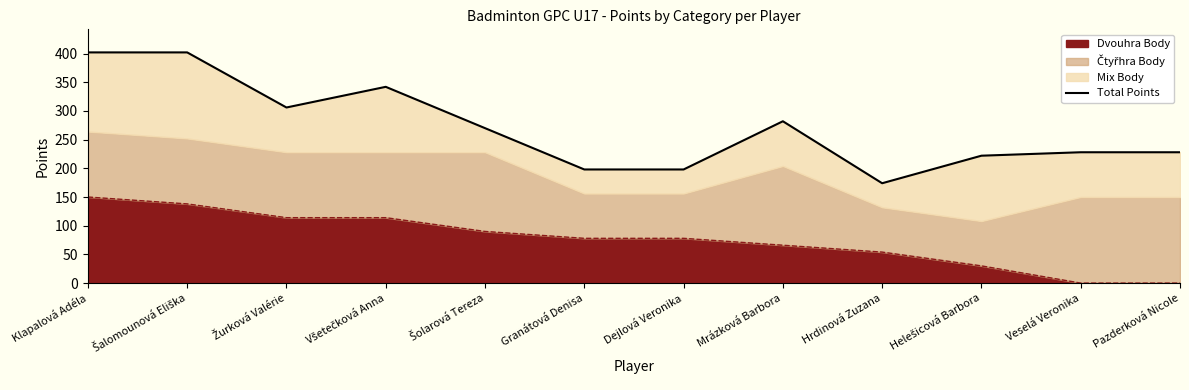

How many points are lower than both their immediate neighbors (excluding endpoints)?

2